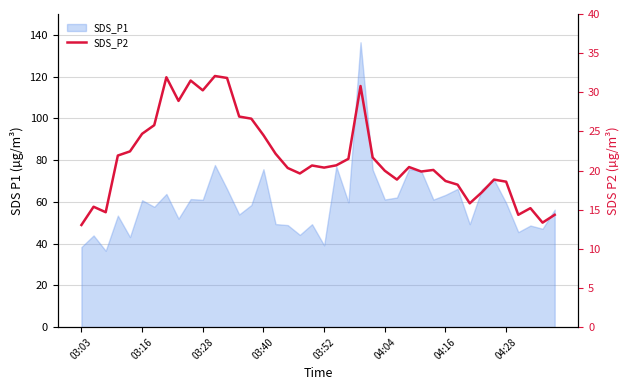

Read the value at 28.

19.9